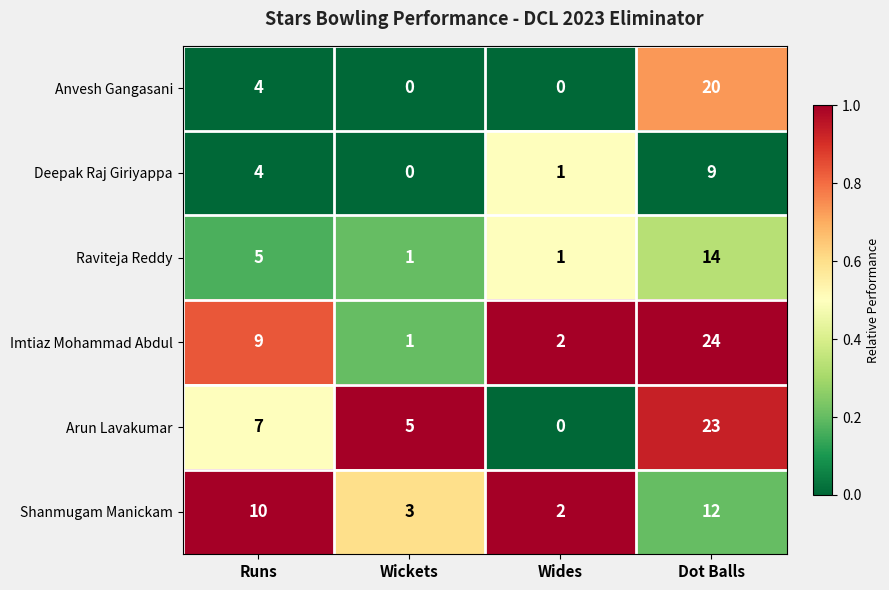

Rank the series at Dot Balls from lowest to highest value.

Deepak Raj Giriyappa, Shanmugam Manickam, Raviteja Reddy, Anvesh Gangasani, Arun Lavakumar, Imtiaz Mohammad Abdul